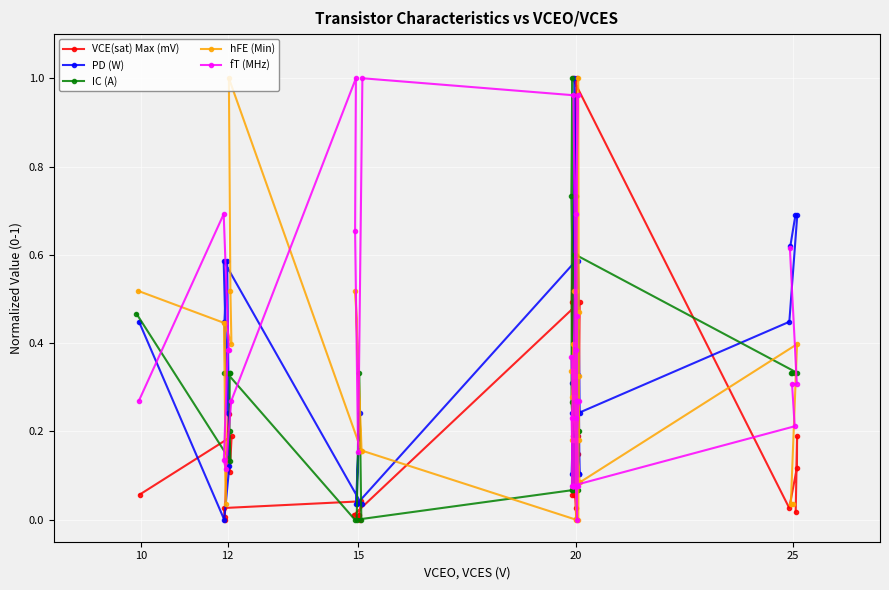

Which series has the widest spread of values?

VCE(sat) Max (mV)